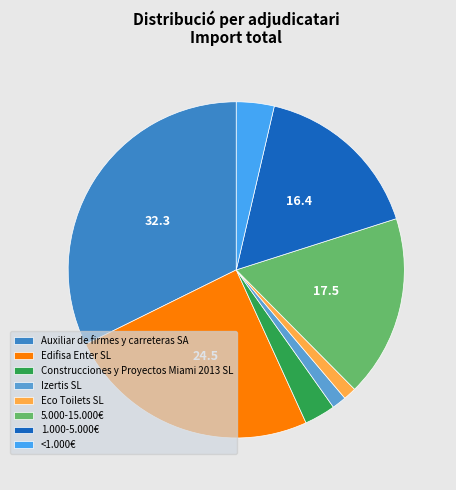

Do Edifisa Enter SL and <1.000€ together represent more than half of the pie?

No